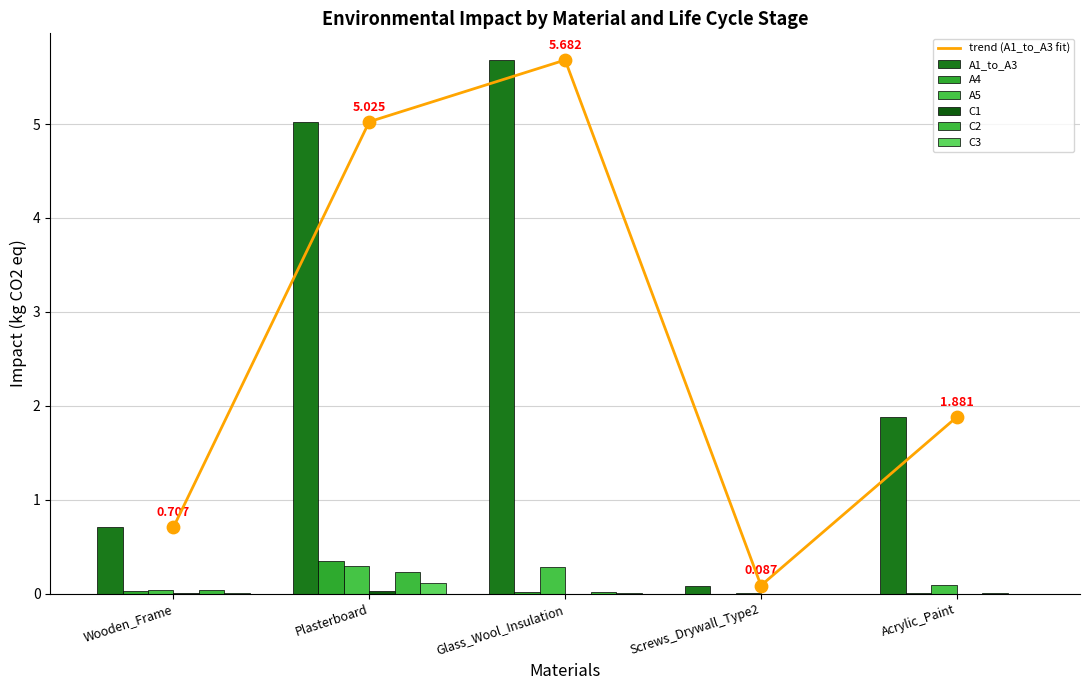

At how many categories does at least one series exceed 0?

5